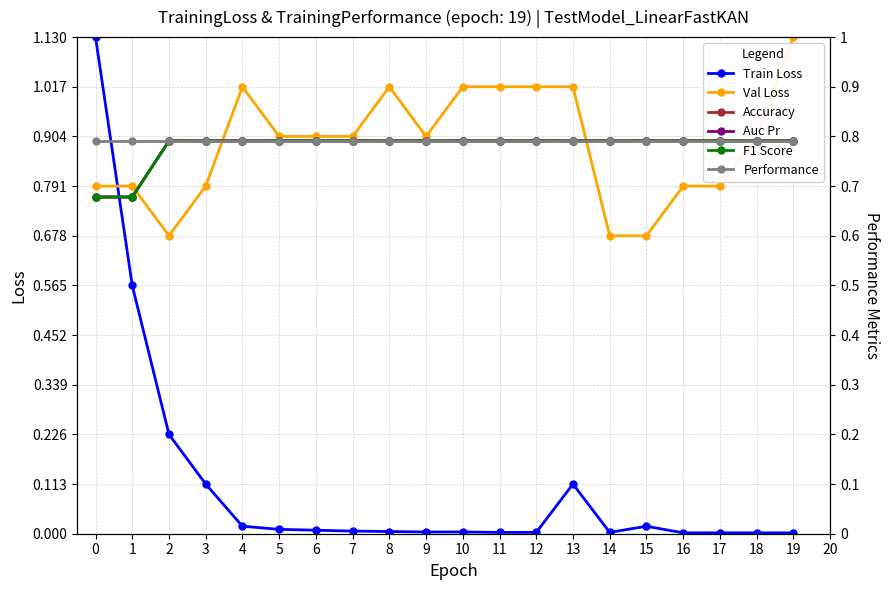

List the labels in order of F1 Score value, largest first.

2, 3, 4, 5, 6, 7, 8, 9, 10, 11, 12, 13, 14, 15, 16, 17, 18, 19, 0, 1